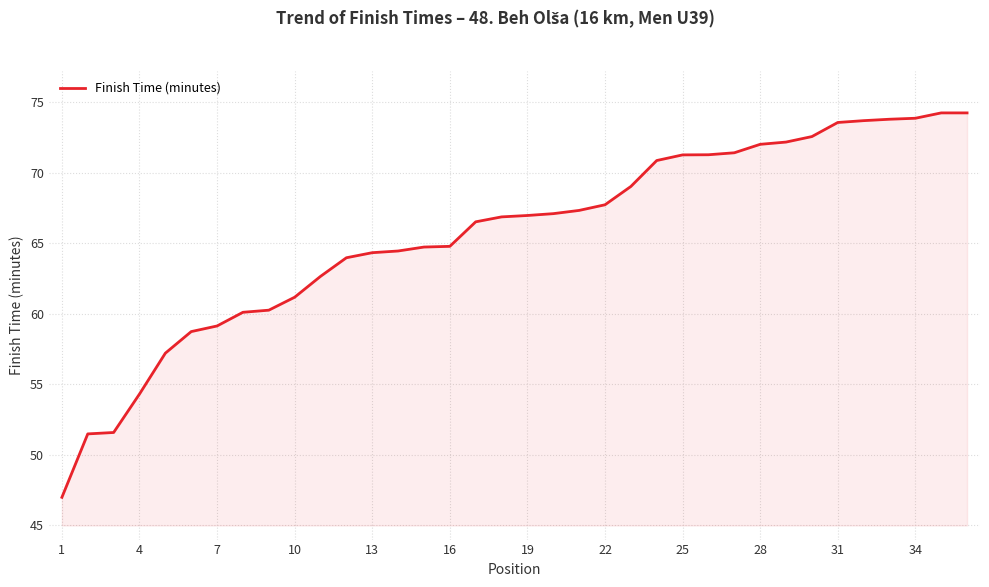

What is the smallest value displayed?

47.0